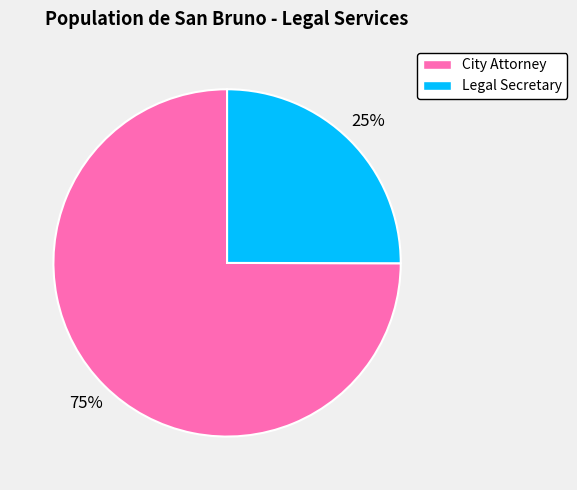

To the nearest percent, what is the difference between the largest and smallest slice percentages?

50%